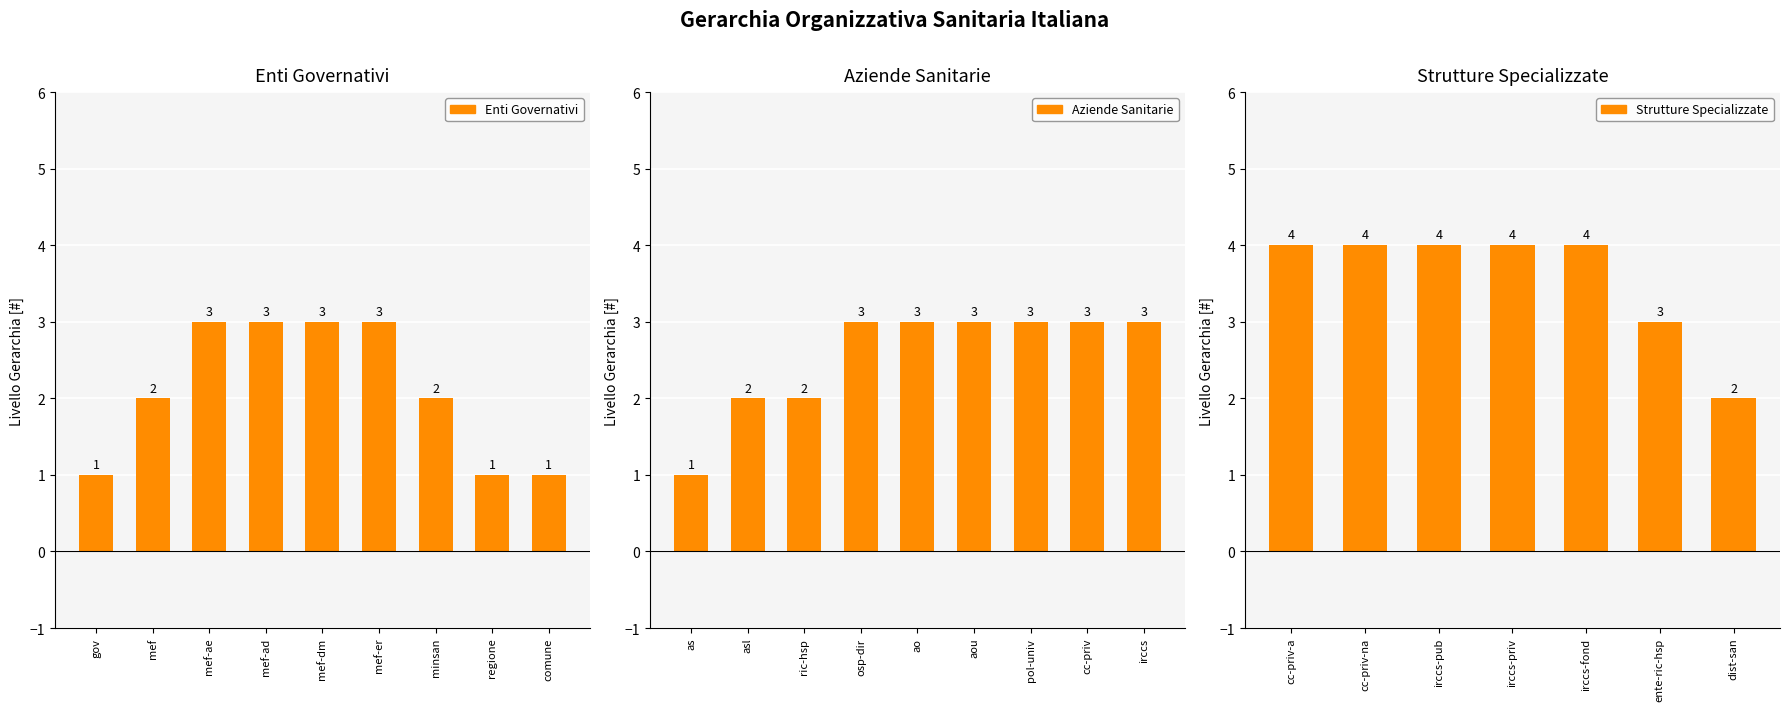

How many data points does each series have?

25